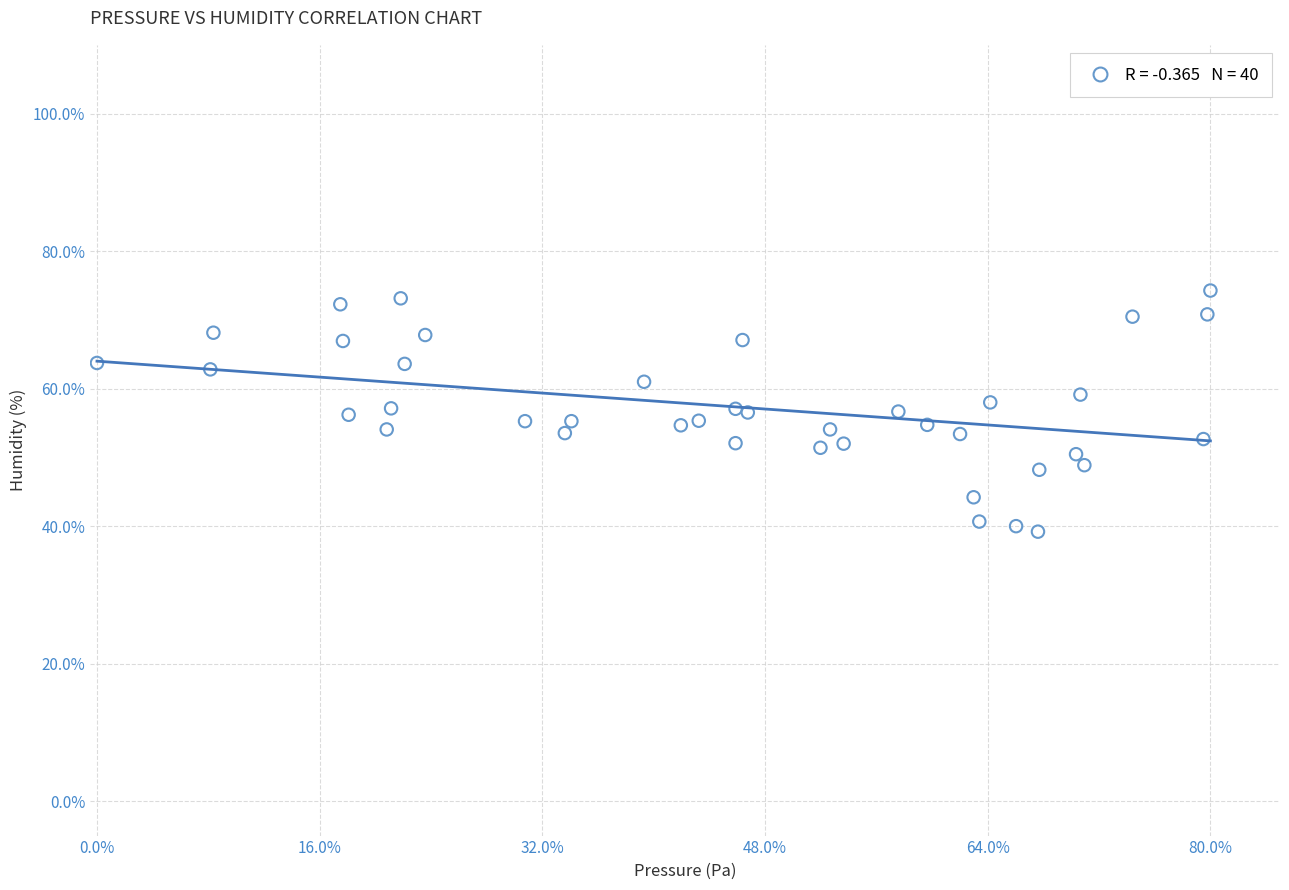

What is the range of Y values (max minus min)?

35.1